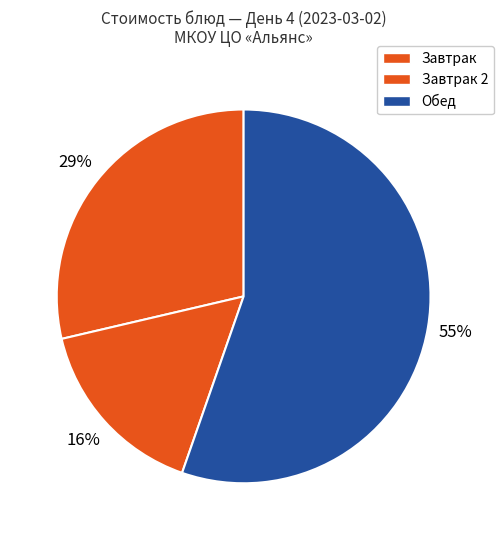

How many segments does this pie chart have?

3